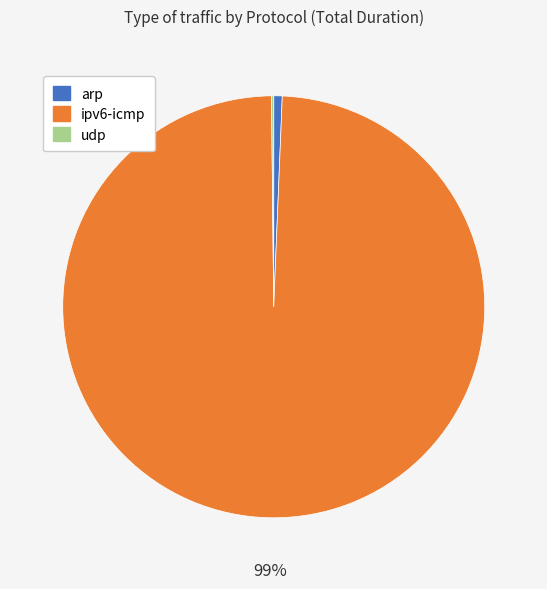

What percentage is the ipv6-icmp slice, to the nearest percent?

99%